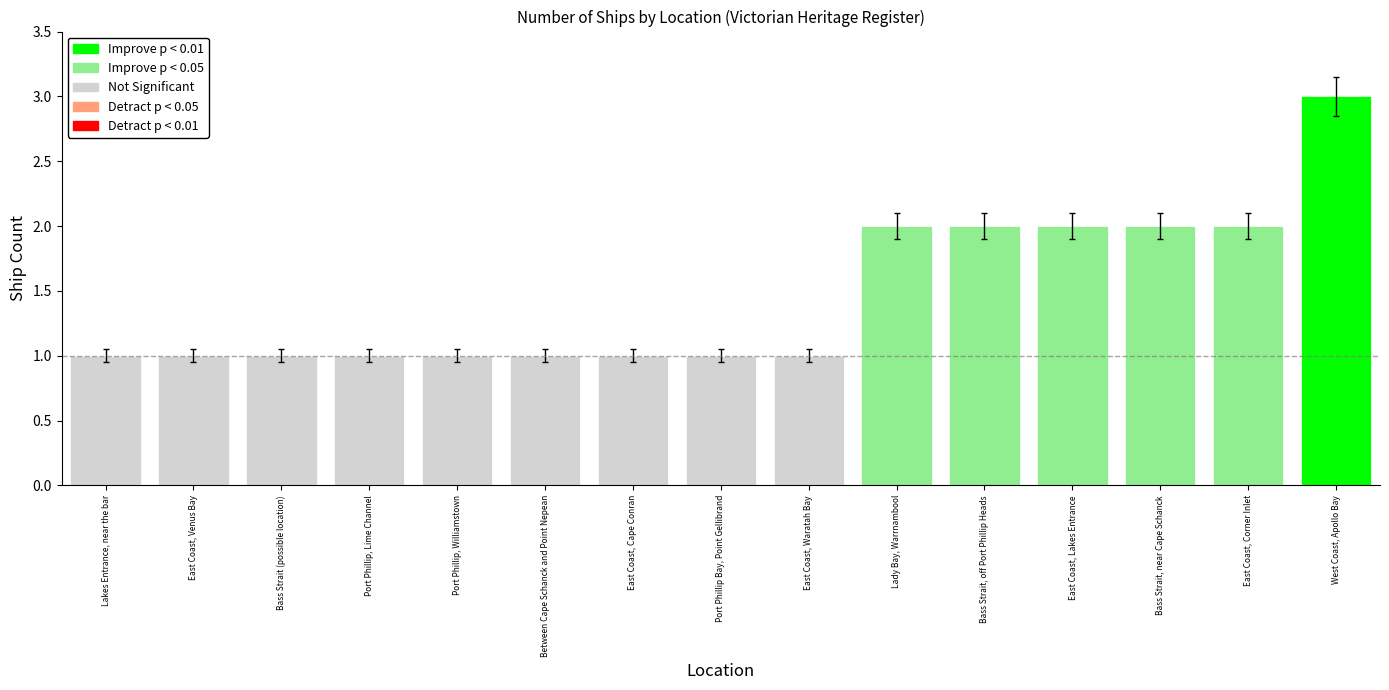

What is the sum of all values?

22